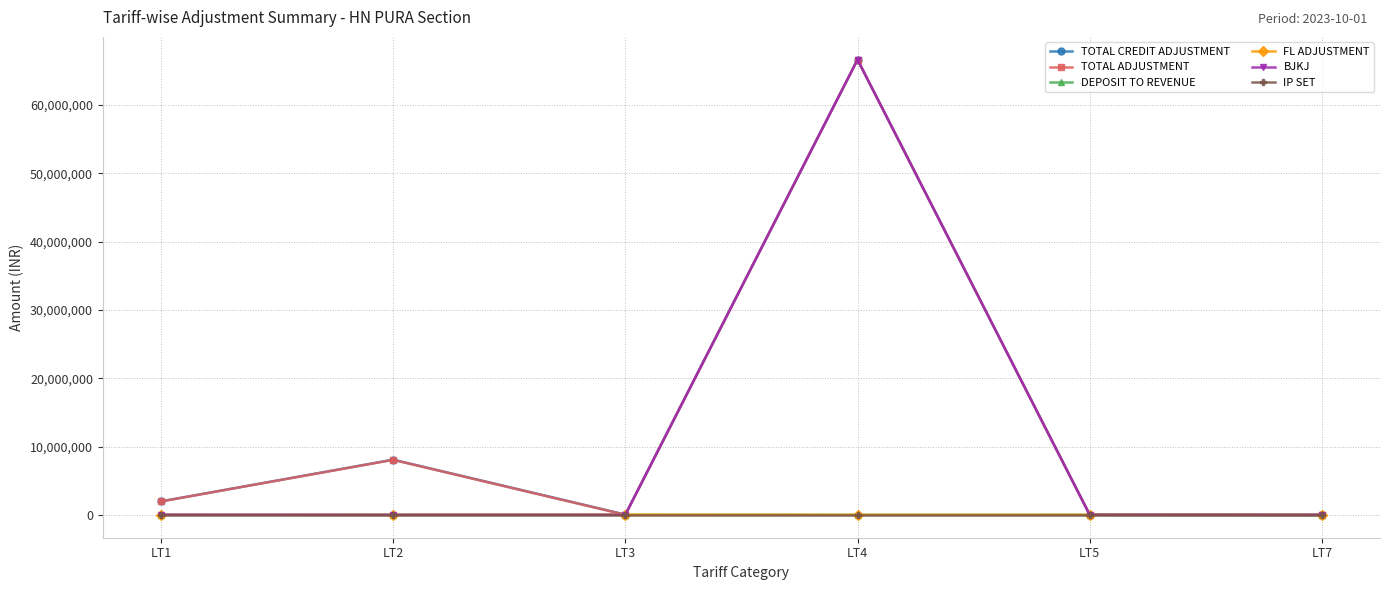

What is the total value across all series at LT4?

199885078.5